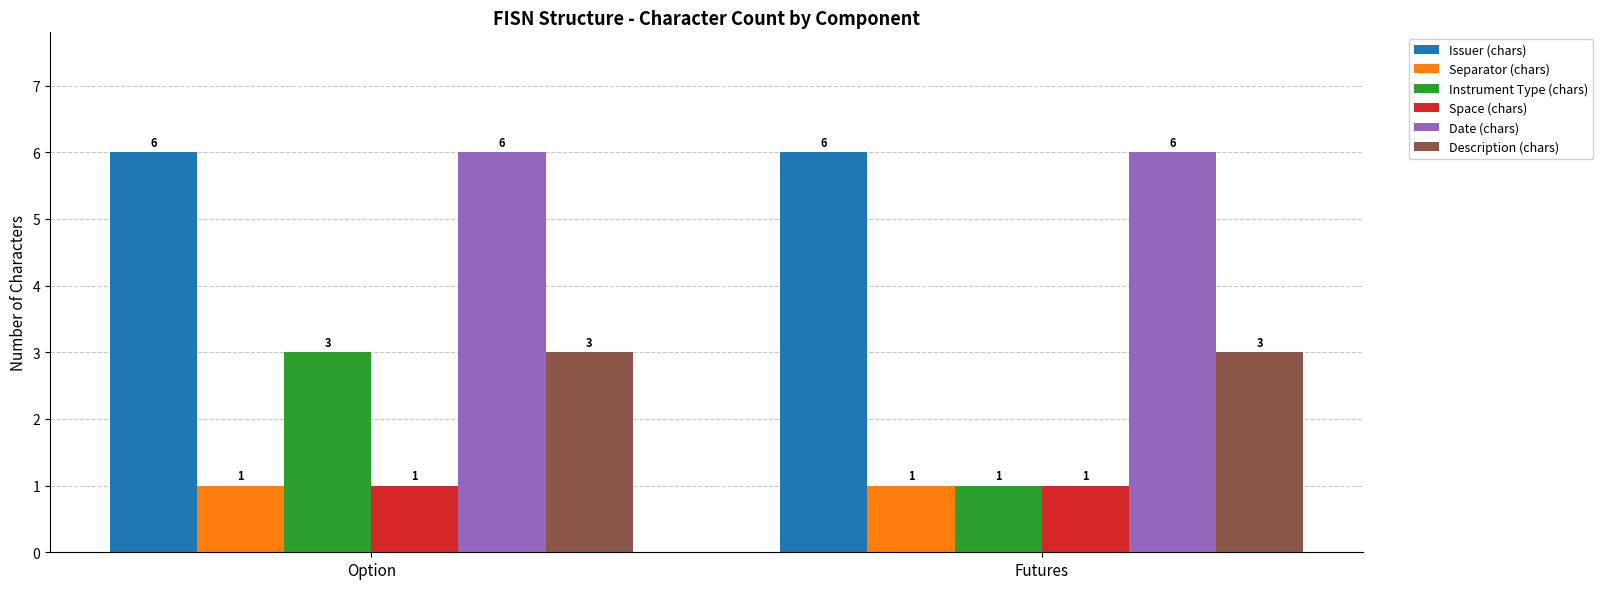

At how many categories does at least one series exceed 5?

2